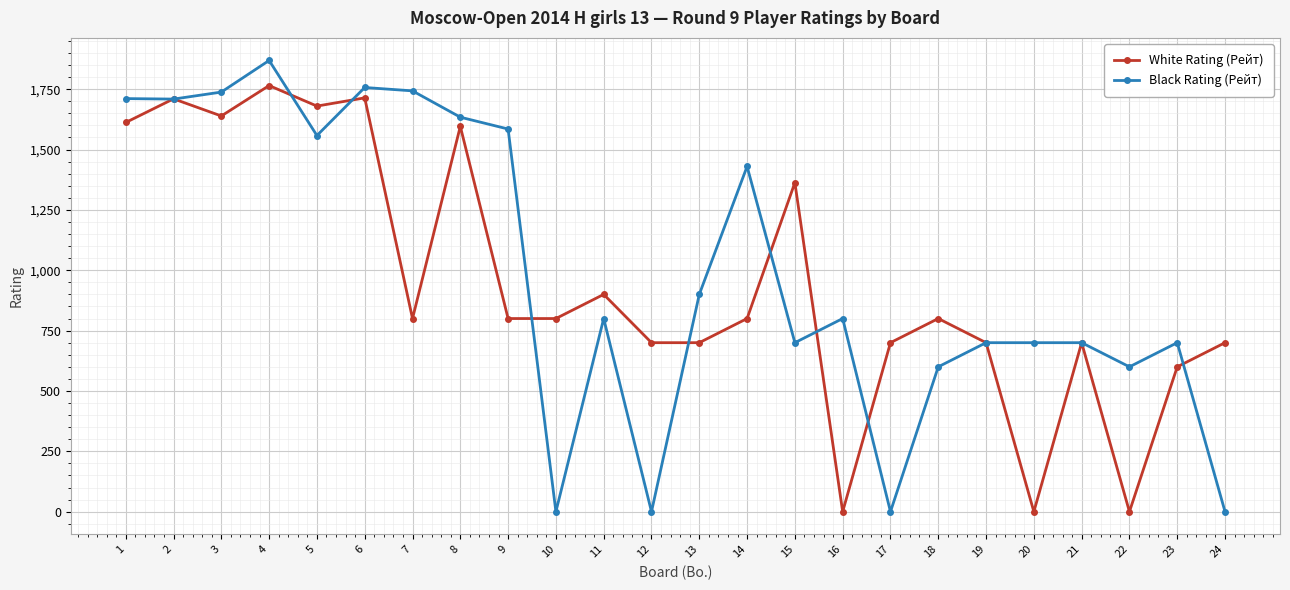

List the series in order of their peak value, lowest first.

White Rating (Рейт), Black Rating (Рейт)